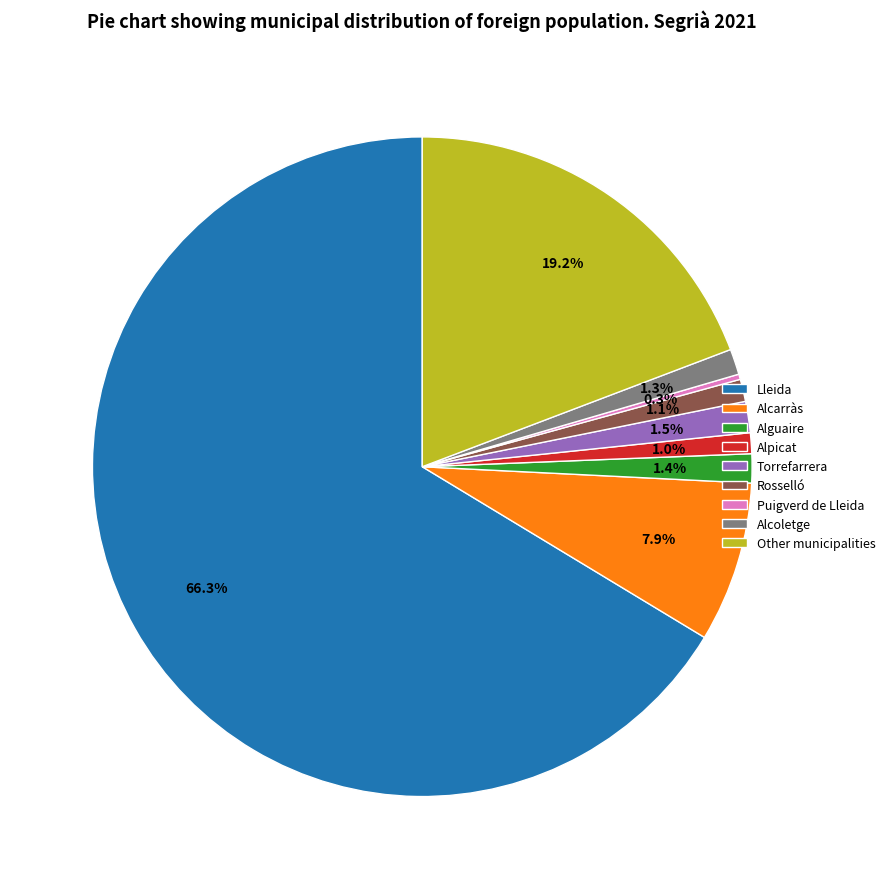

To the nearest percent, what is the combined percentage of Alguaire and Other municipalities?

21%